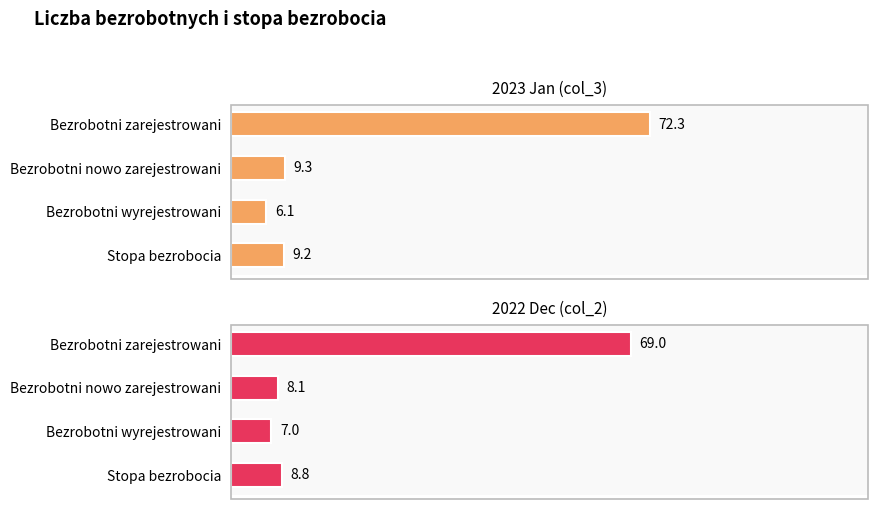

What is the difference between the maximum and second lowest values in the 2022 Dec (col_2) series?

60.9